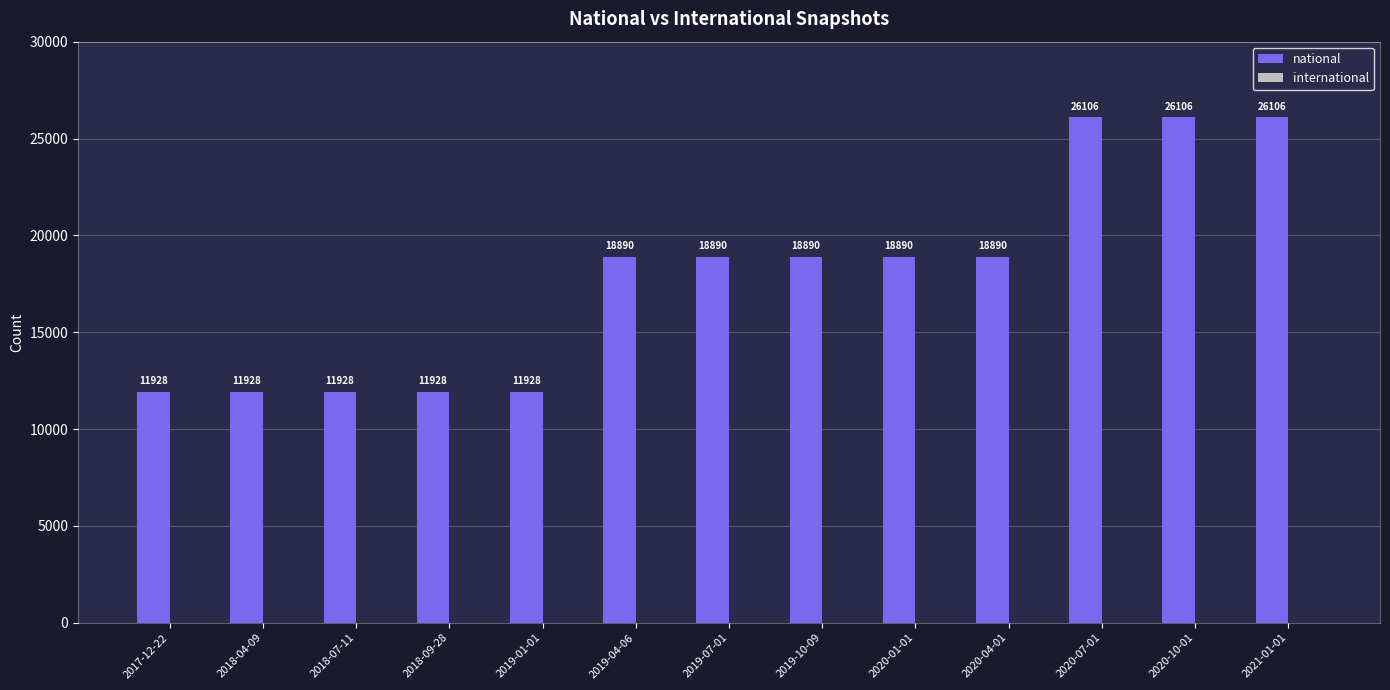

What is the ratio of the value at 2019-10-09 to the value at 2020-04-01?

1.0